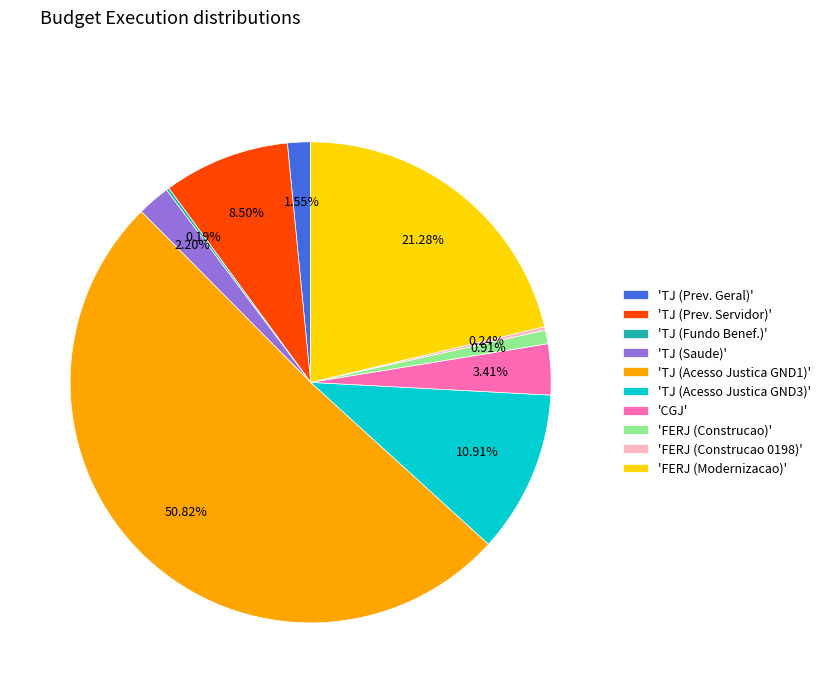

Combined, do 'TJ (Saude)' and 'TJ (Acesso Justica GND3)' account for over 50%?

No